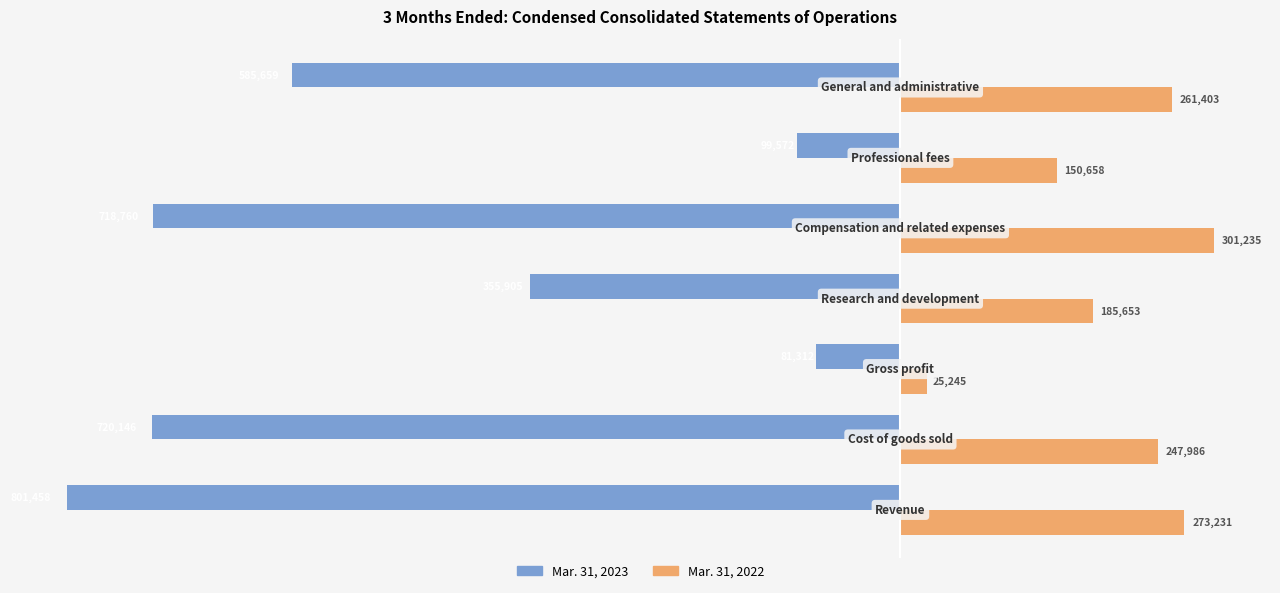

Which series has the widest spread of values?

Mar. 31, 2023